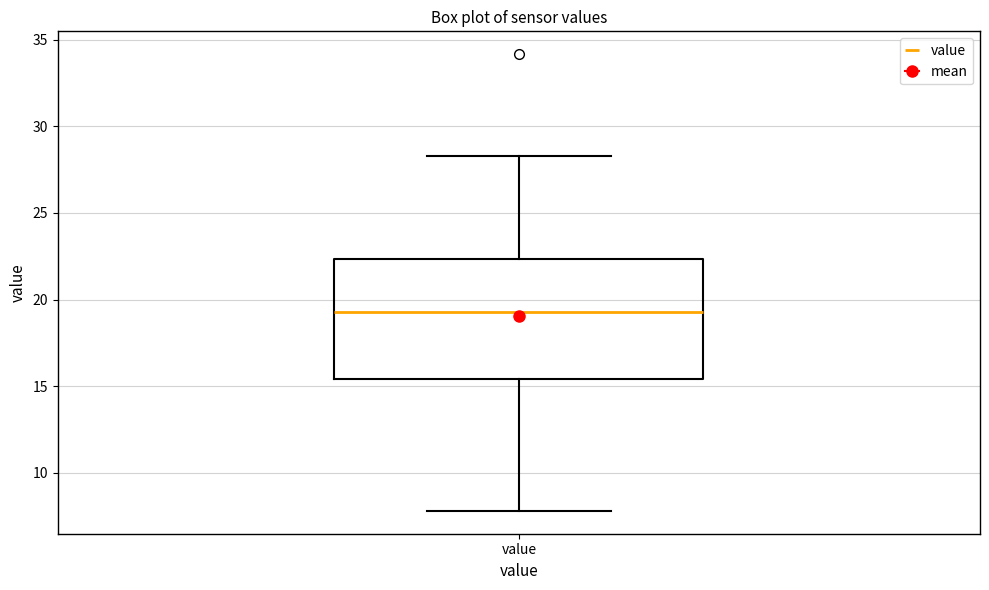

Where is the lower edge of the box for value on the y-axis? The values are not printed on the chart, so give them approximately, as read against the axis.

15.5